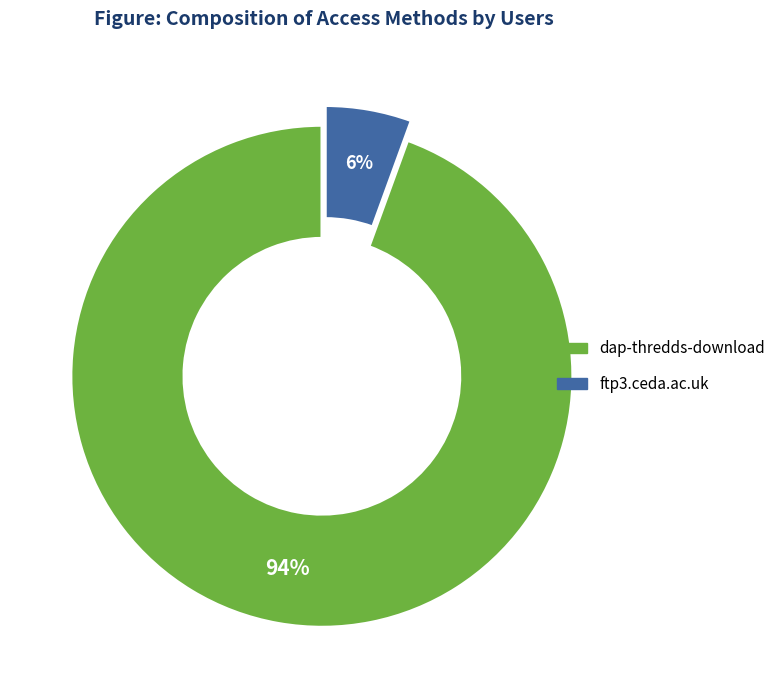

Does ftp3.ceda.ac.uk account for over 50% of the chart?

No